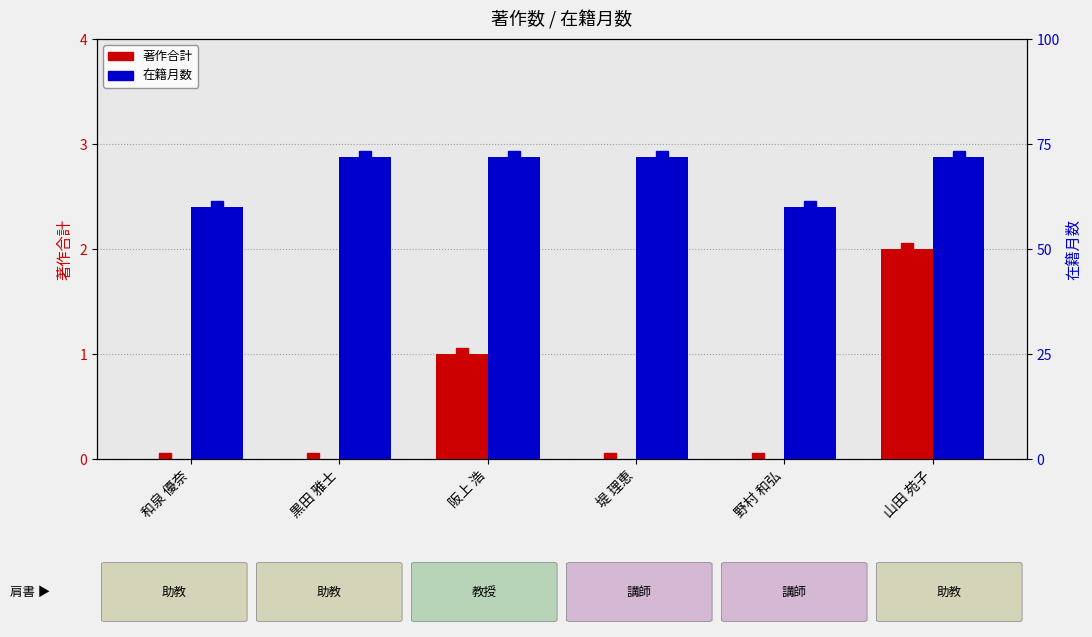

How many data points in 著作合計 are above 0?

2